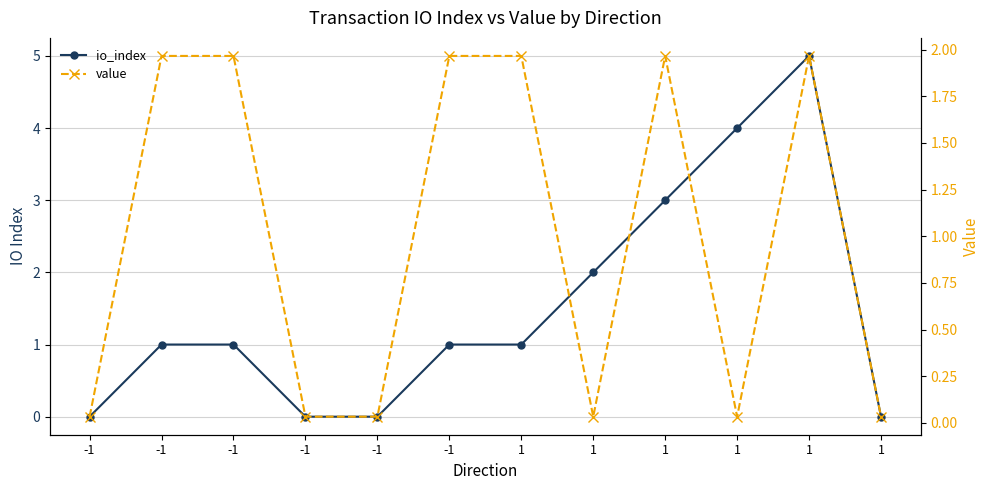

Which series has the widest spread of values?

io_index